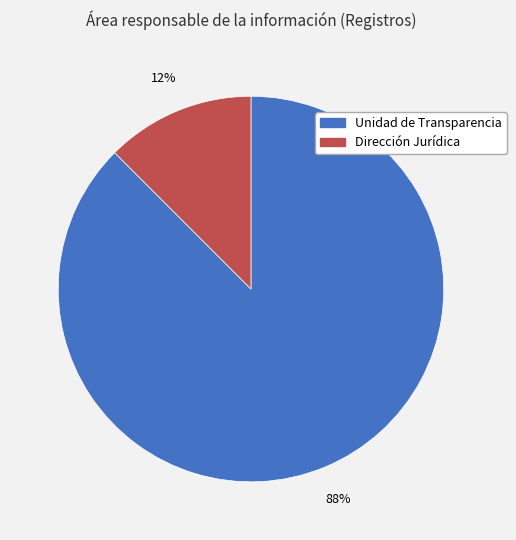

Which slice represents more than half of the pie?

Unidad de Transparencia